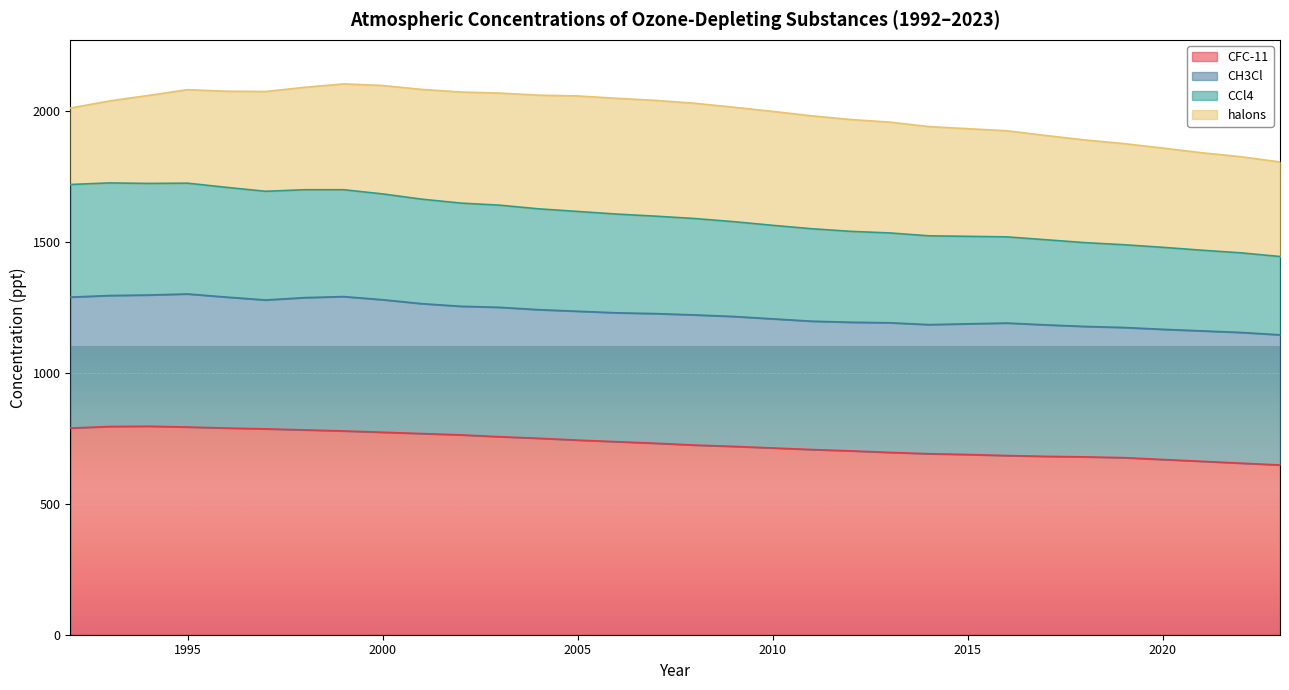

True or false: CFC-11 and CCl4 cross at least once.

False